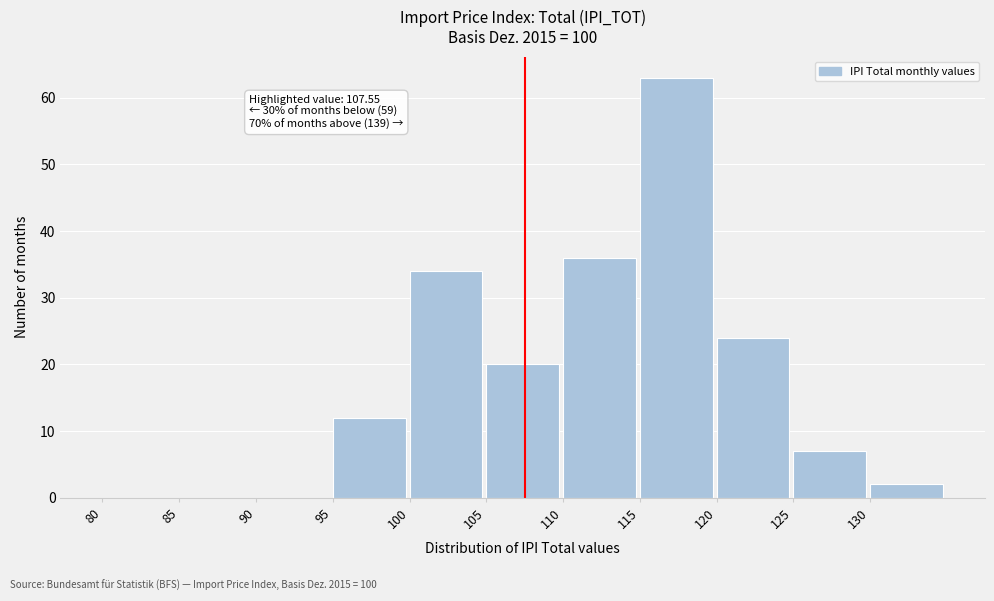

Over which range of the x-axis is the bar tallest?

115 to 120